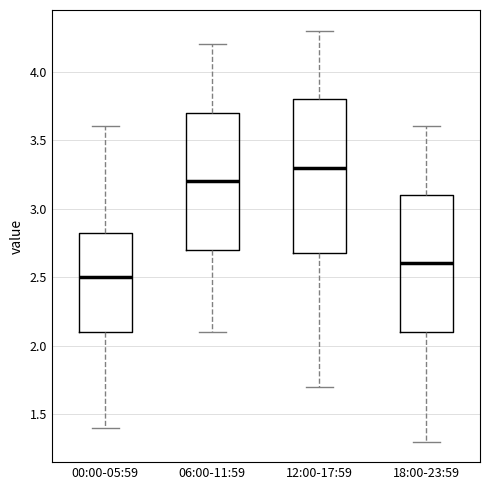

Reading left to right, transcribe this box plot: for each box, give where its median line is, the range the box spans, and where its two whiskers end, as read against the y-axis. The values are not printed on the chart, so give them approximately, as read against the axis.

00:00-05:59: median 2.50, box 2.10 to 2.85, whiskers 1.40 to 3.60
06:00-11:59: median 3.20, box 2.70 to 3.70, whiskers 2.10 to 4.20
12:00-17:59: median 3.30, box 2.70 to 3.80, whiskers 1.70 to 4.30
18:00-23:59: median 2.60, box 2.10 to 3.10, whiskers 1.30 to 3.60